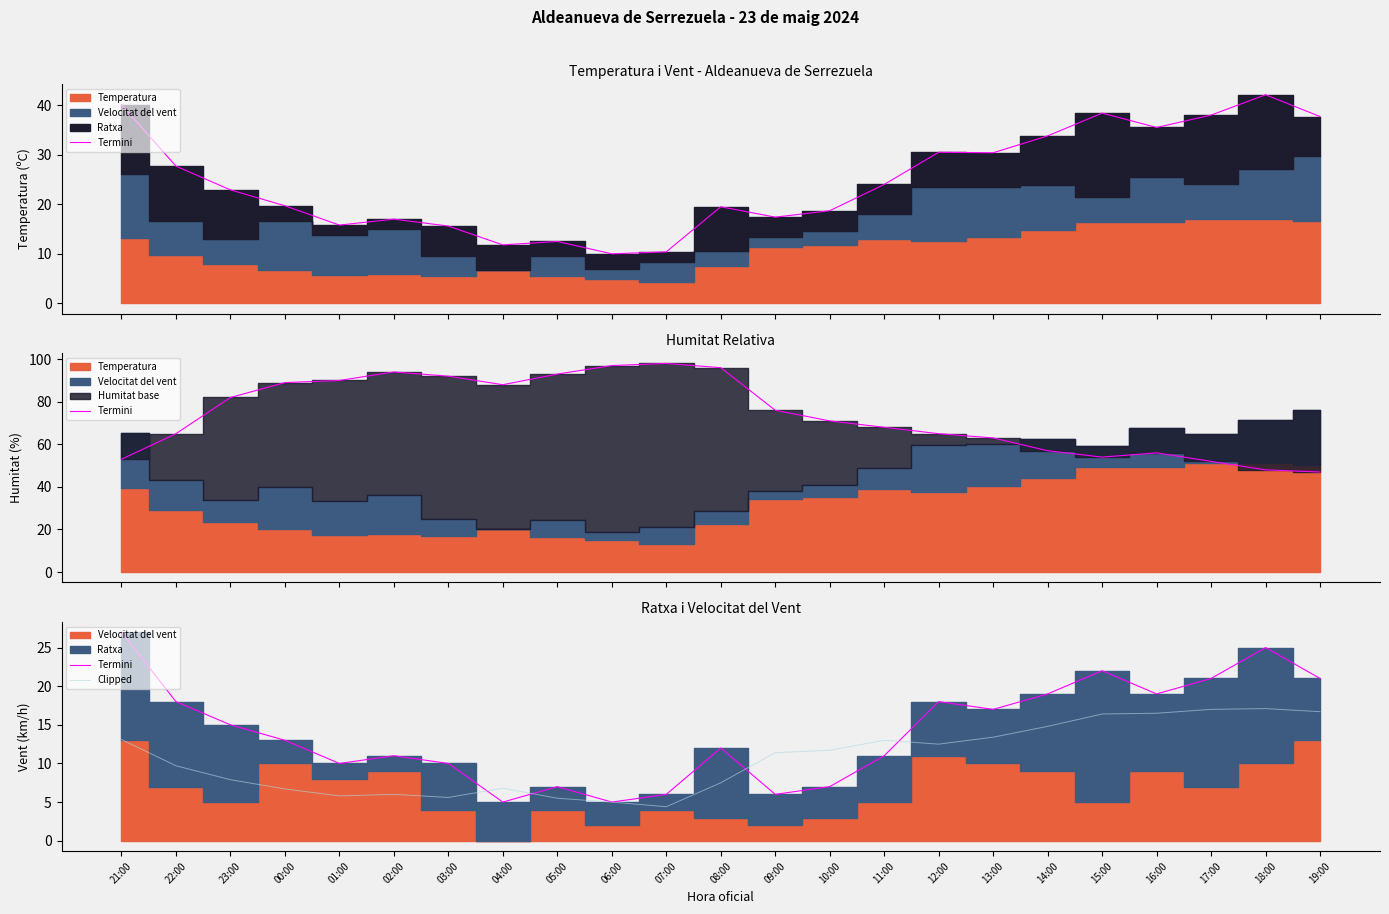

Is it true that Termini equals 11.0 at 02:00?

True